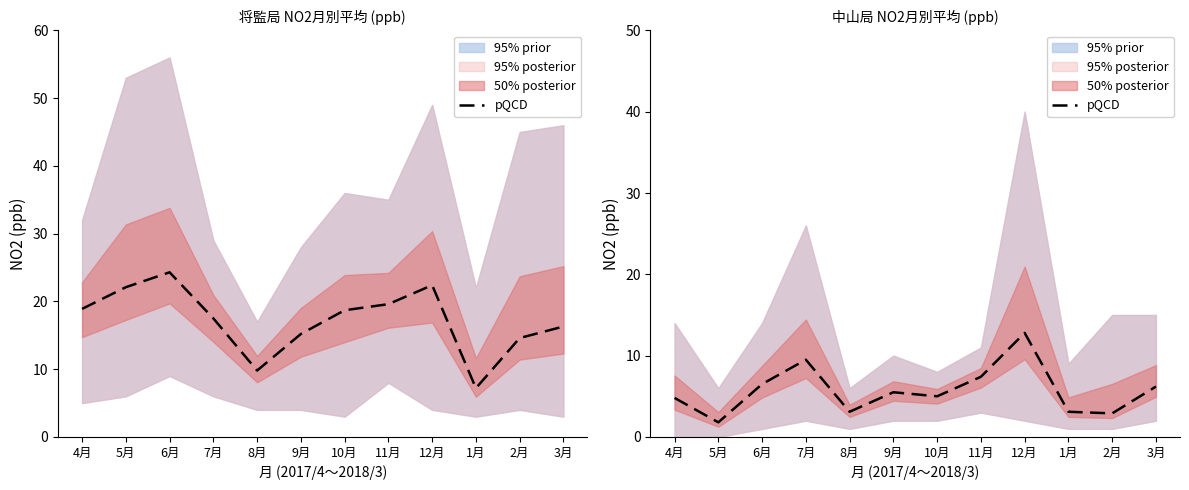

The chart shows a value of 1.3 at 1月. True or false?

False